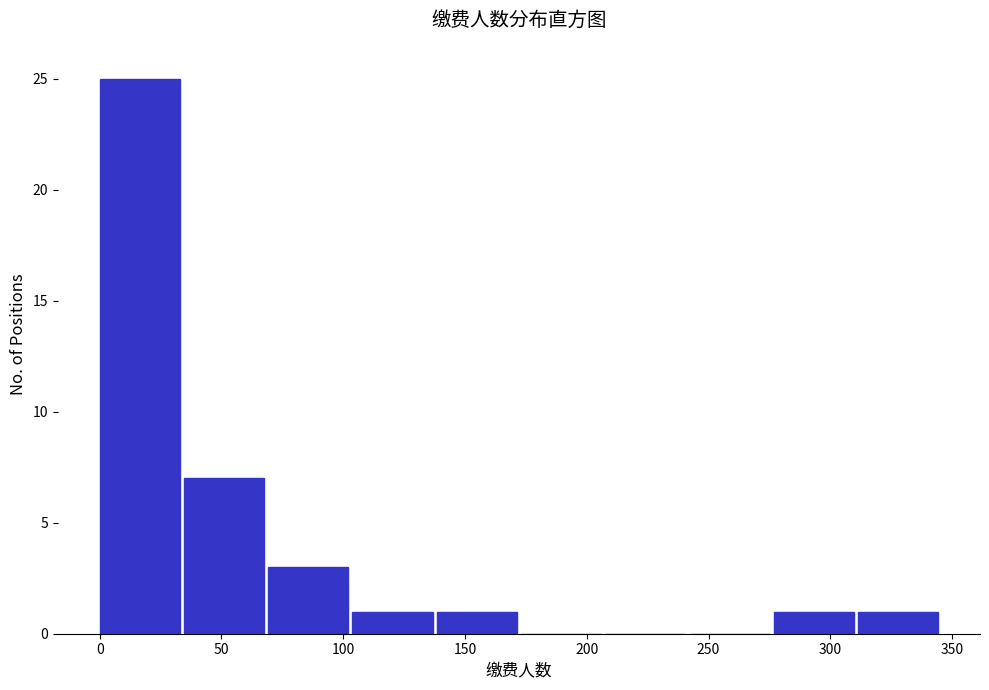

Reading left to right, list every bar in this chart as the range it spans on the x-axis followed by its height. Neither the bar edges nor the heights are printed on the chart, so give them approximately, as read against the axes.

0 to 35: 25
35 to 70: 7
70 to 105: 3
105 to 140: 1
140 to 175: 1
175 to 210: 0
210 to 240: 0
240 to 275: 0
275 to 310: 1
310 to 345: 1